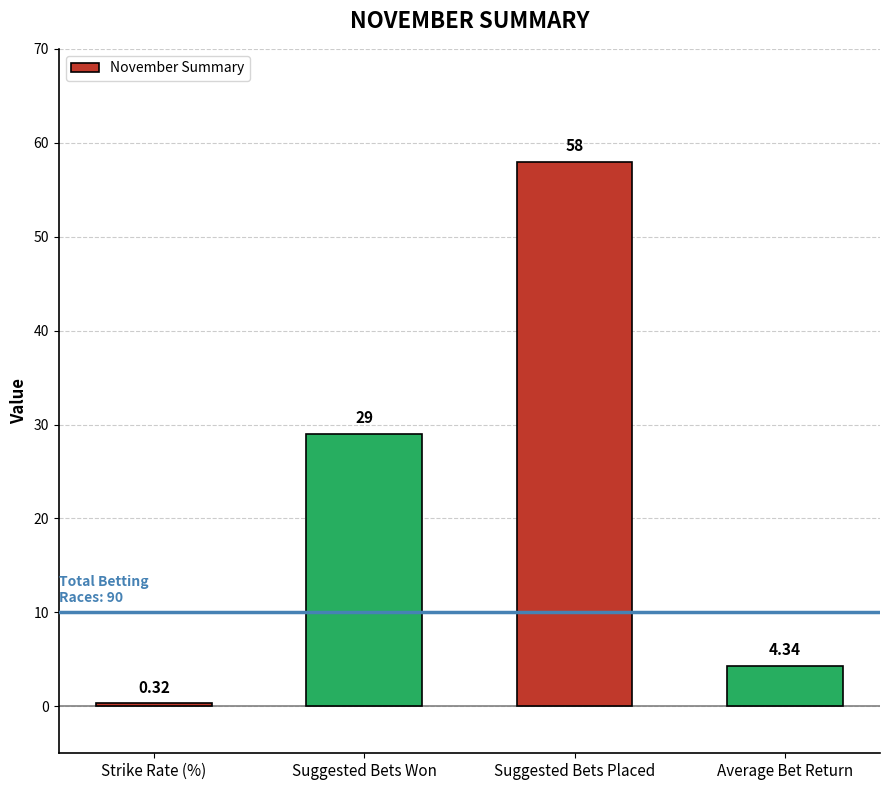

What is the average value?

22.9